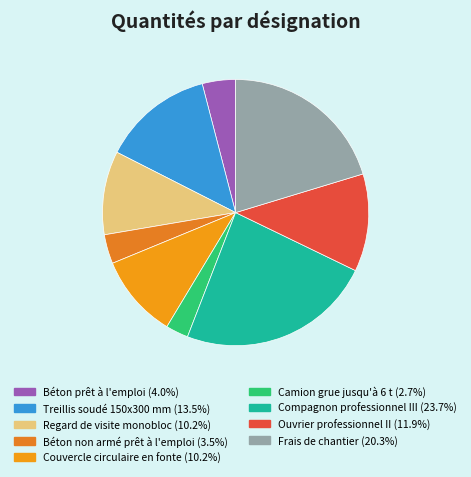

Does any single category account for the majority?

No